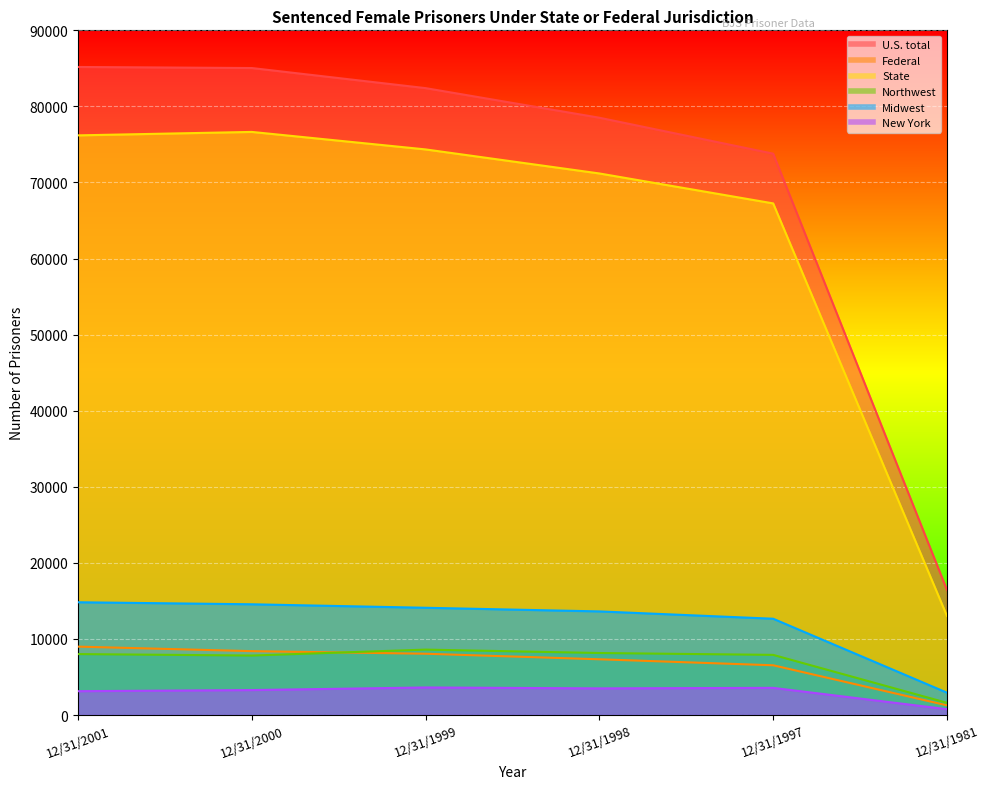

What is the approximate value of Northwest at 12/31/1999, to the nearest 100?

8600